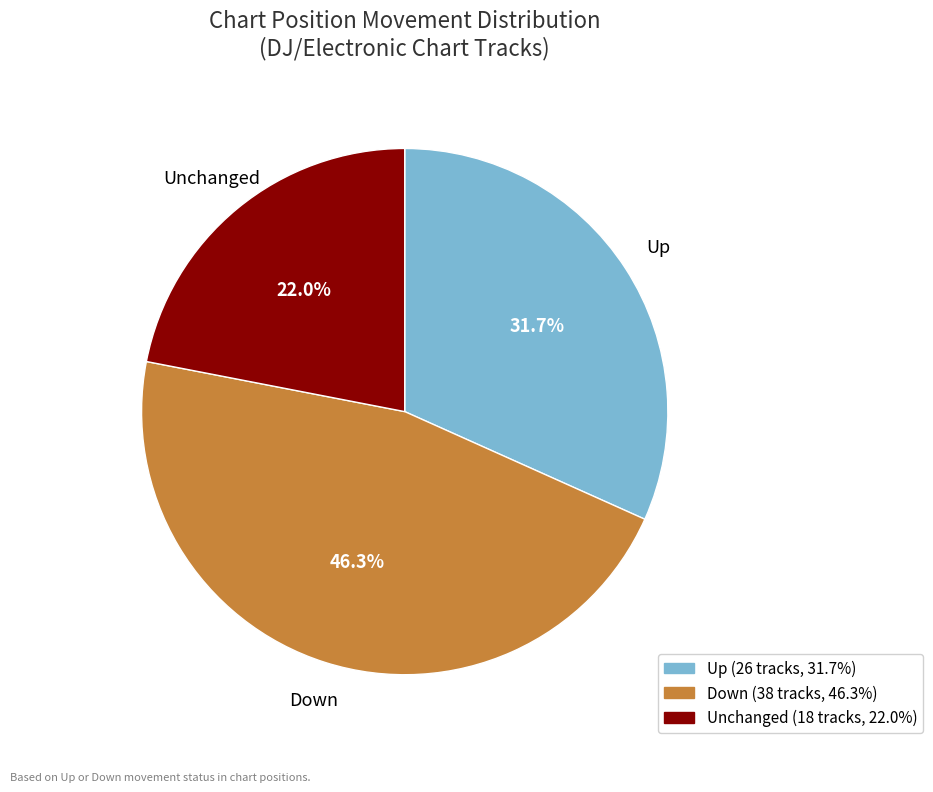

Does any single category account for the majority?

No